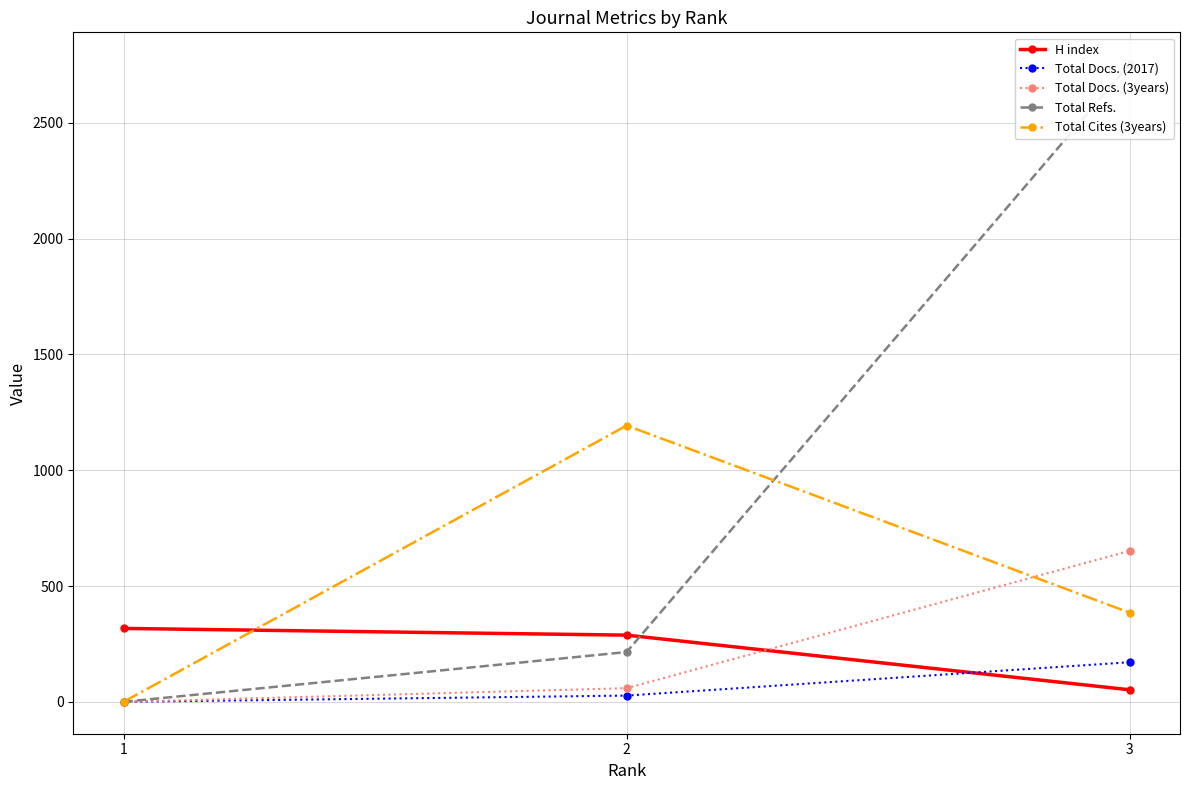

Is the value of Total Docs. (3years) at 2 greater than the value of Total Refs. at 3?

No